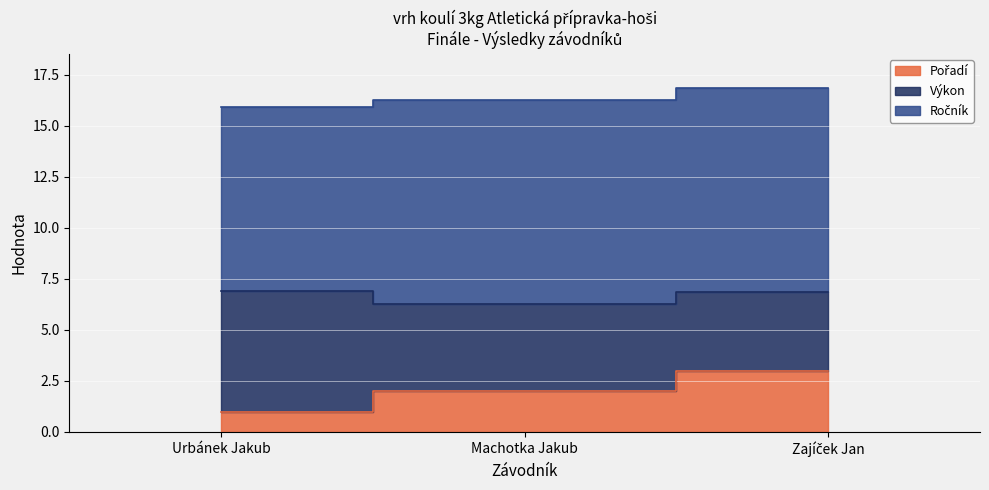

Count the number of data series in this chart.

3